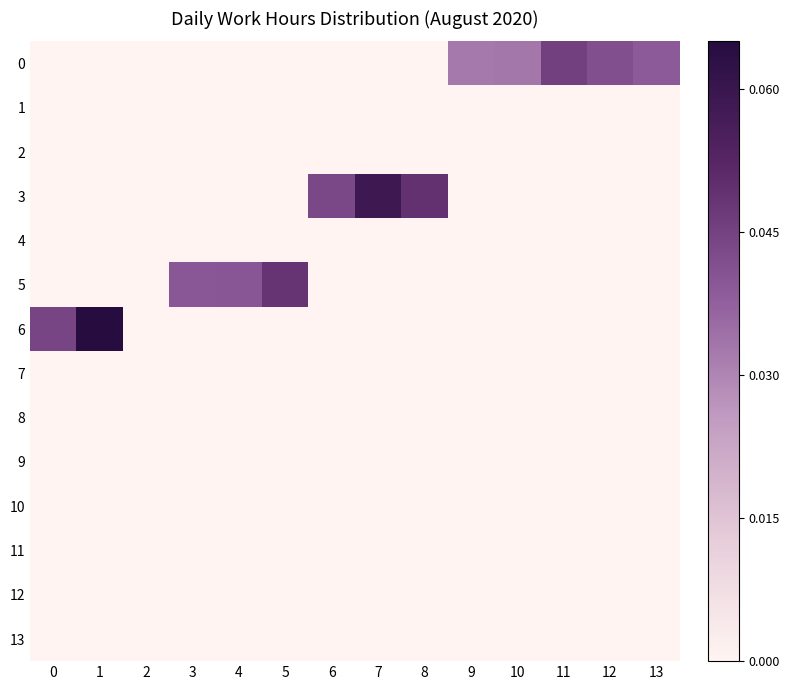

Which series changed the most between 8 and 12?

3